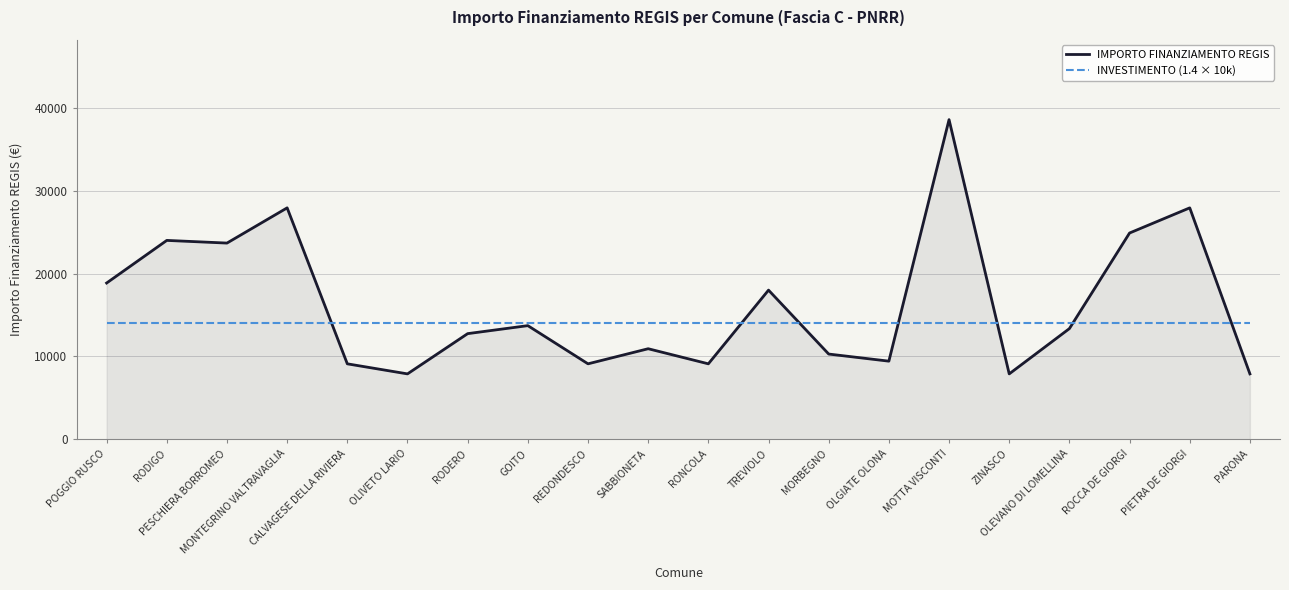

The INVESTIMENTO (1.4 × 10k) series shows 7648 at PESCHIERA BORROMEO. True or false?

False